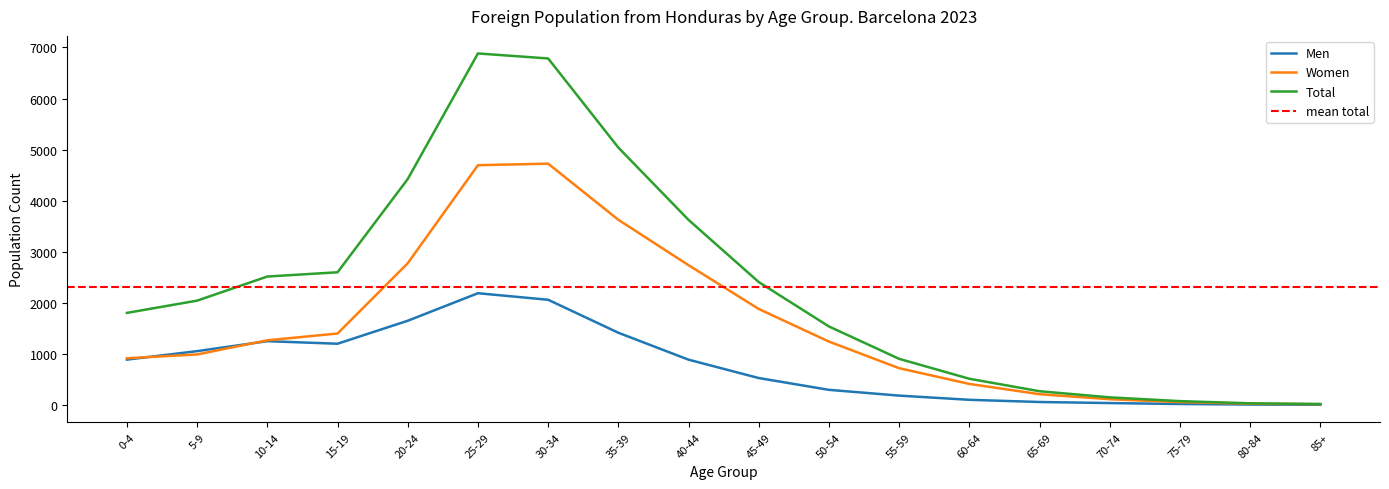

List the series in order of their overall mean, highest first.

Total, Women, Men